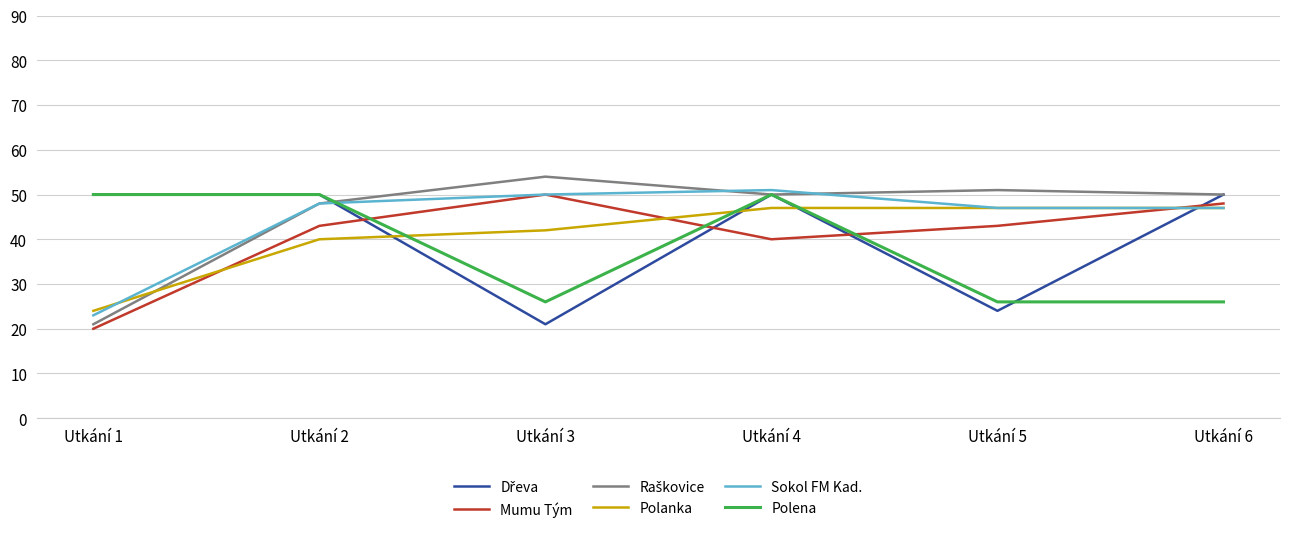

True or false: Polanka has a value of 47 at Utkání 4.

True